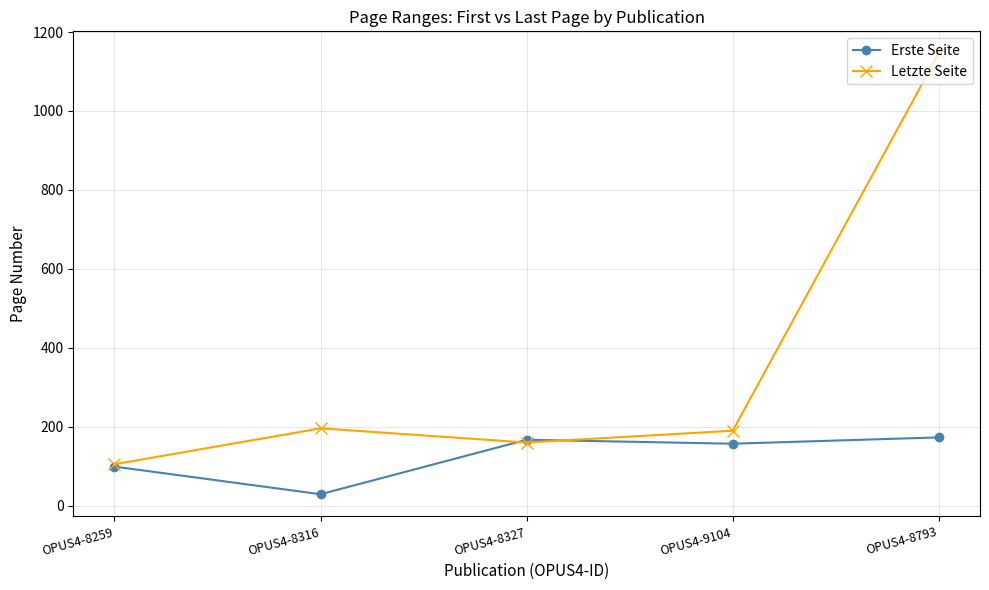

Is it true that Letzte Seite equals 228 at OPUS4-8327?

False